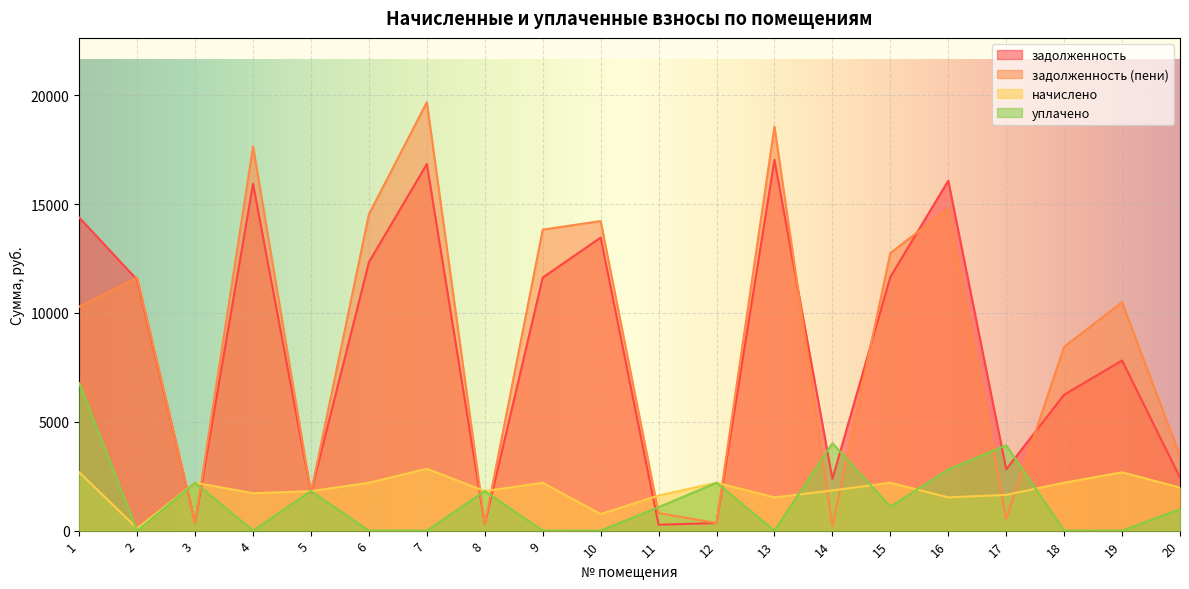

Which series changed the most between 18 and 20?

задолженность (пени)